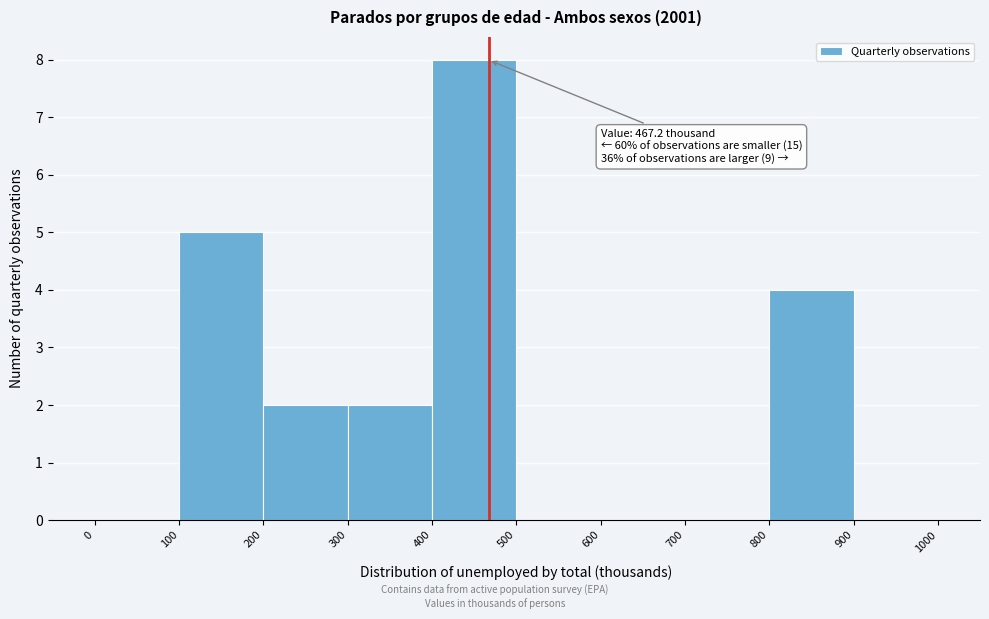

Which range on the x-axis has the tallest bar?

400 to 500